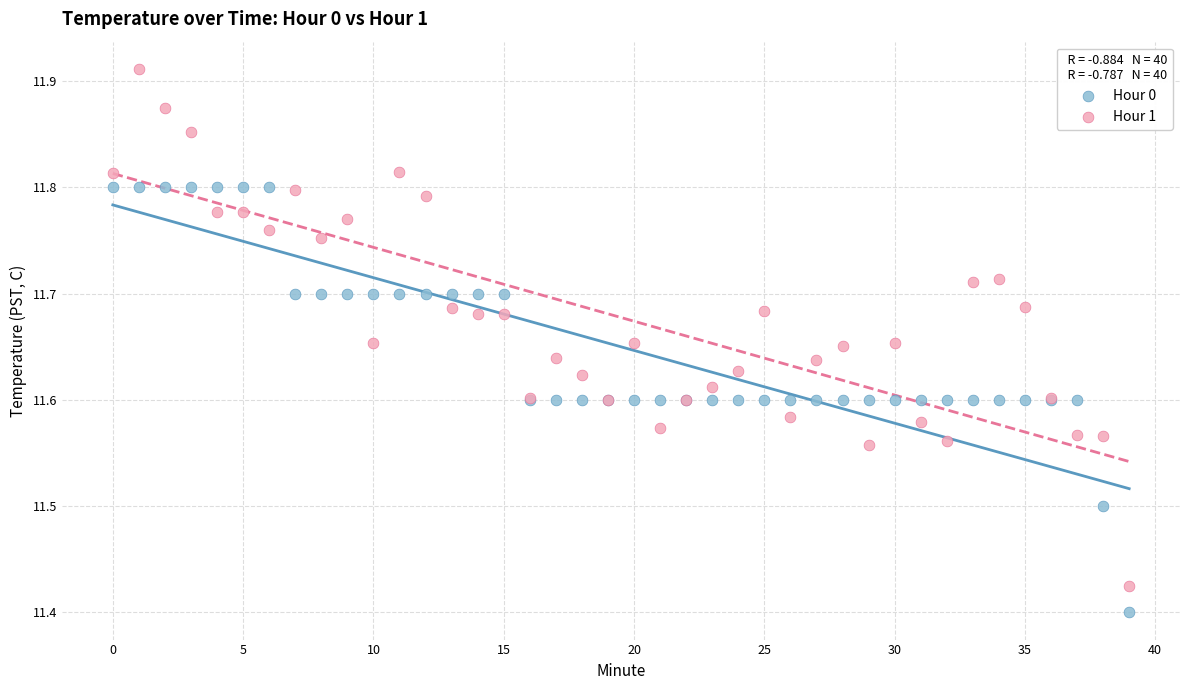

Which series reaches the minimum Y coordinate?

Hour 0